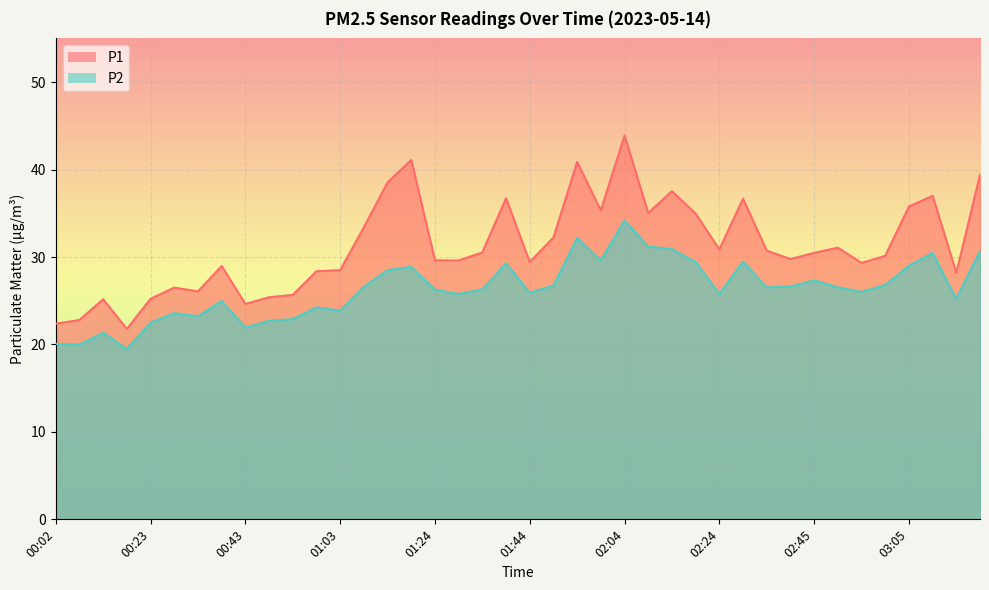

Between 00:02 and 01:44, which series saw the biggest shift?

P1